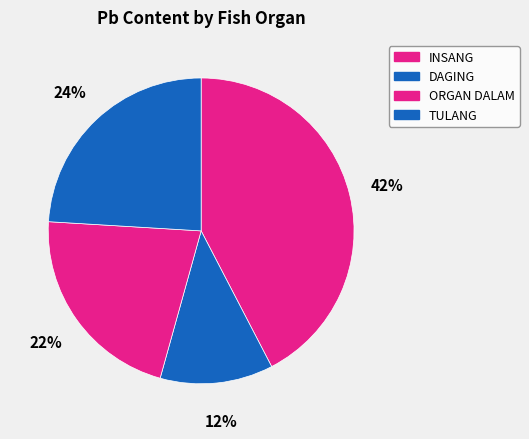

Count the number of slices in the pie.

4